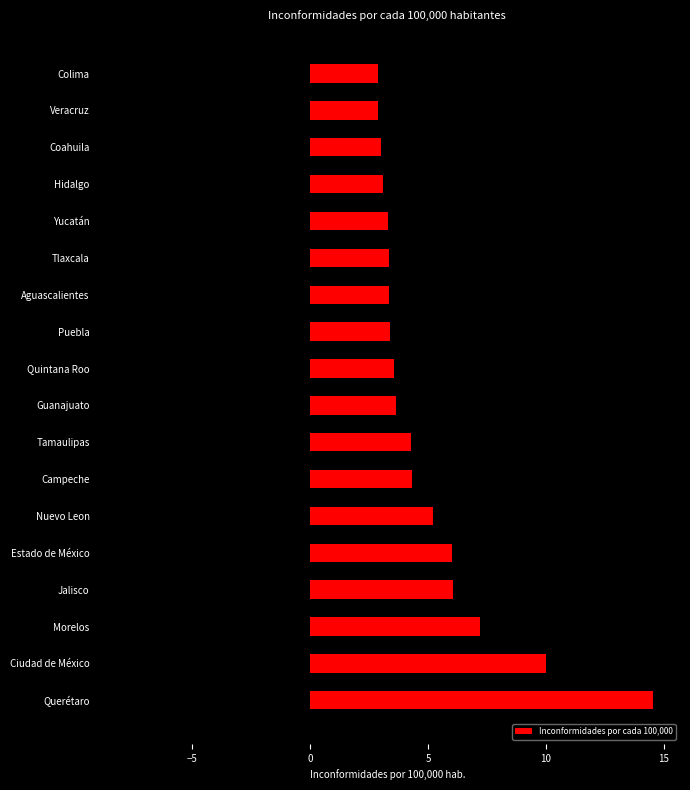

Which category has the highest value in the Inconformidades por cada 100,000 series?

Querétaro